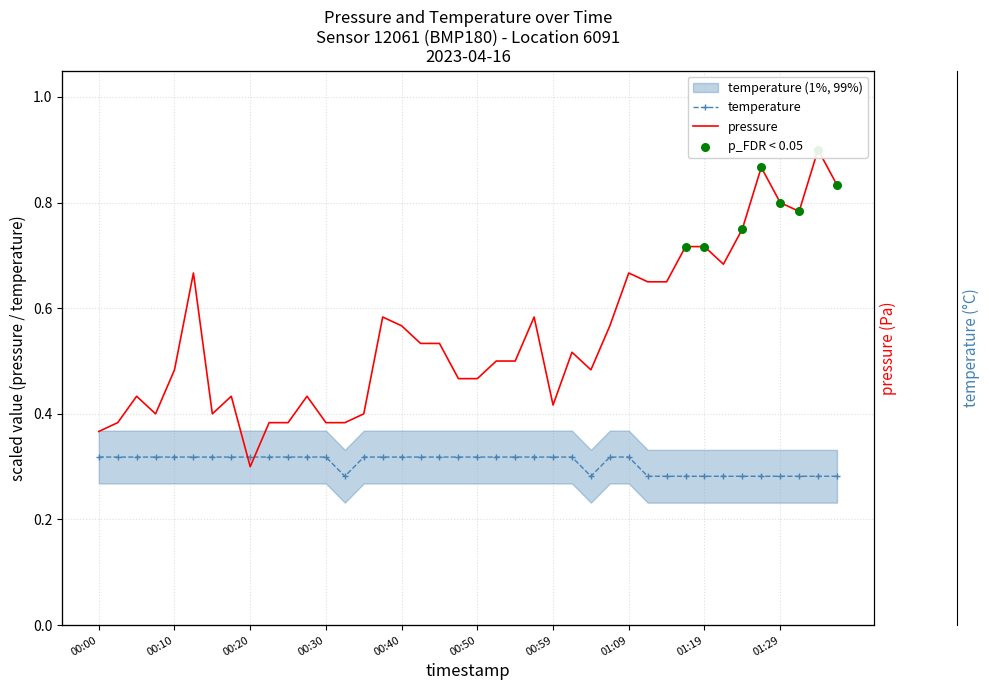

What are all the series names shown in the legend?

pressure, temperature